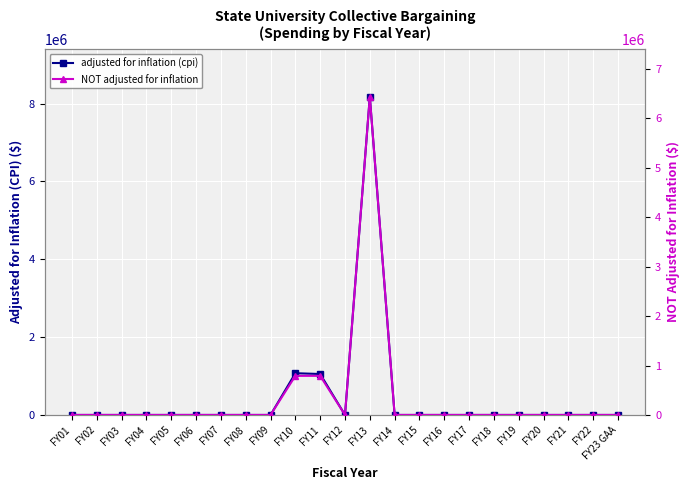

At how many categories does at least one series exceed 2775838?

1